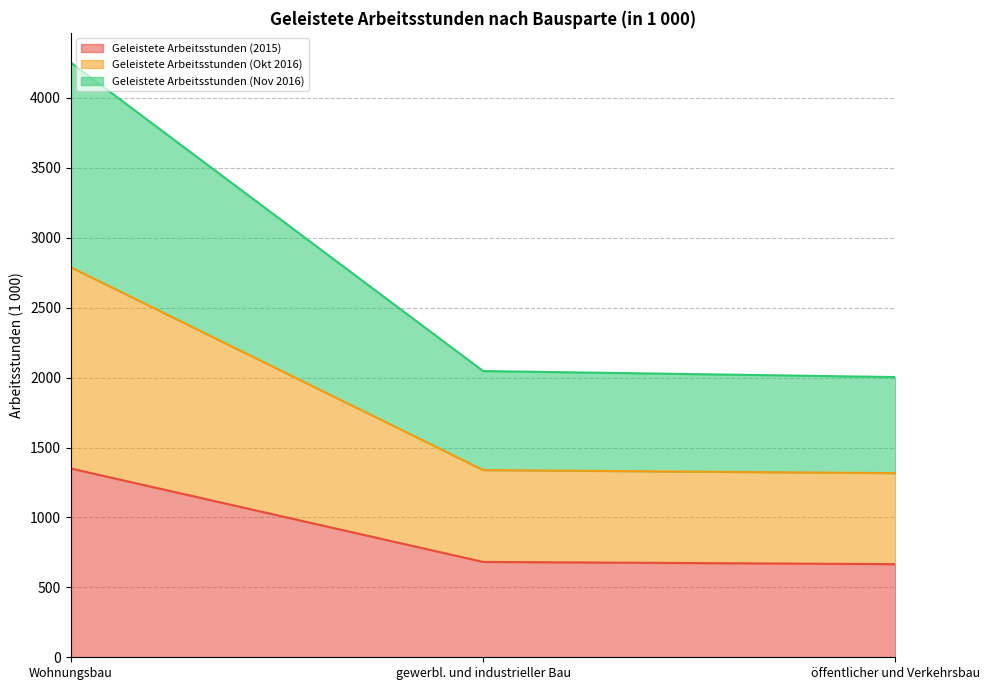

What is the label of the 3rd point from the left?

öffentlicher und Verkehrsbau